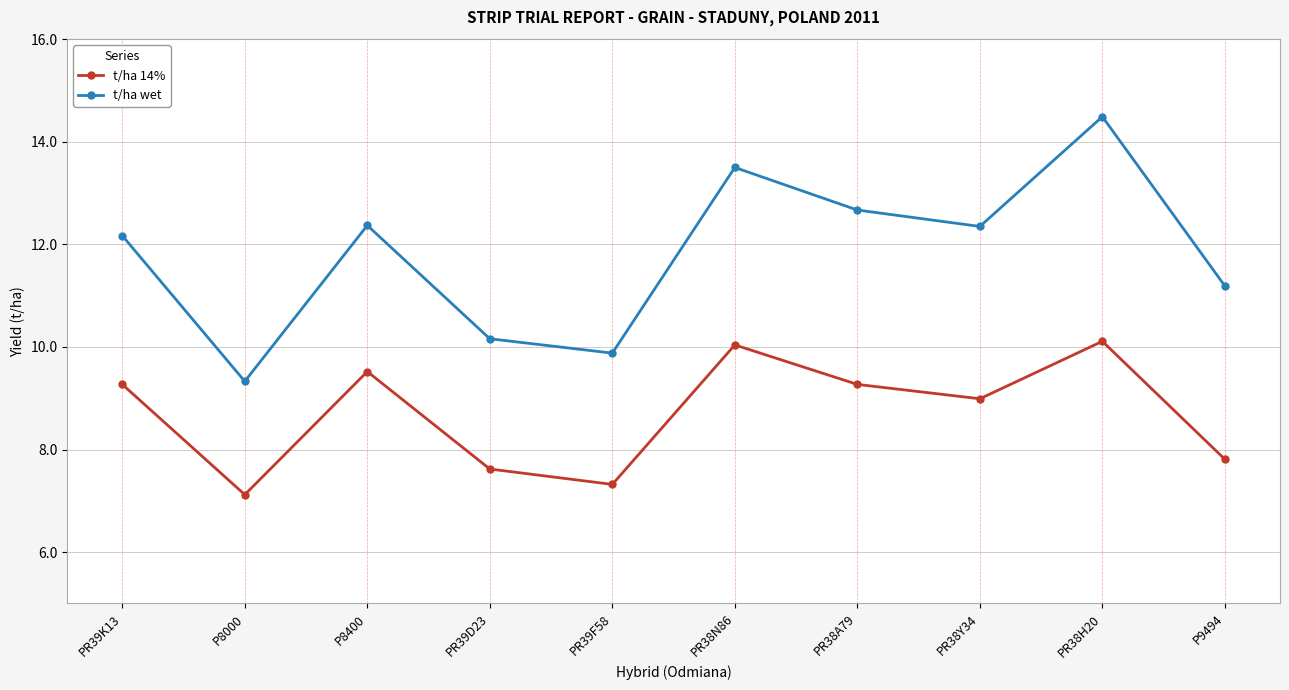

True or false: t/ha wet and t/ha 14% cross at least once.

False